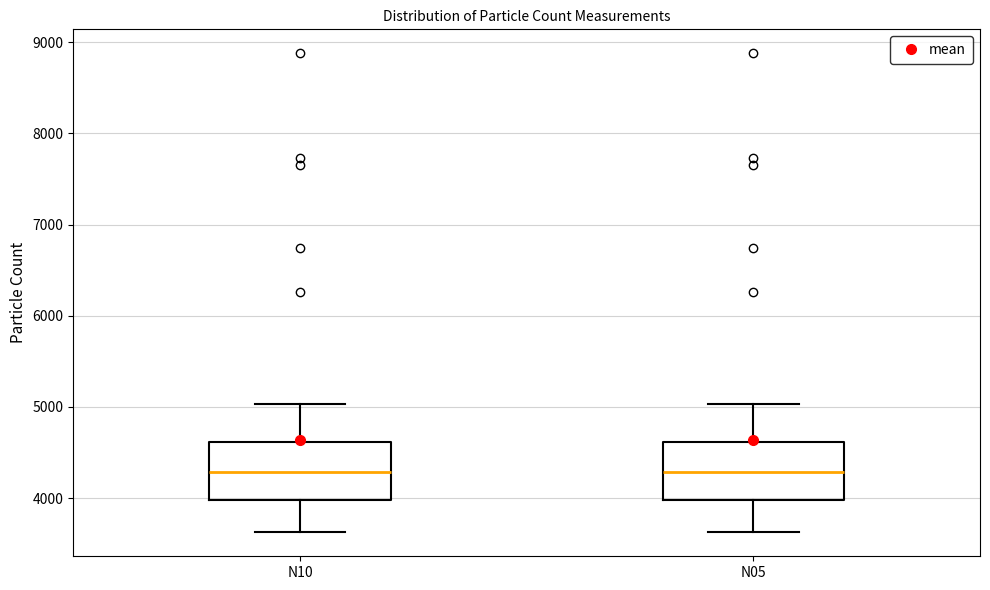

Reading left to right, read every box against the y-axis: the position of its median line, the range the box covers, and the ends of its whiskers. The values are not printed on the chart, so give them approximately, as read against the axis.

N10: median 4300, box 4000 to 4600, whiskers 3600 to 5000
N05: median 4300, box 4000 to 4600, whiskers 3600 to 5000